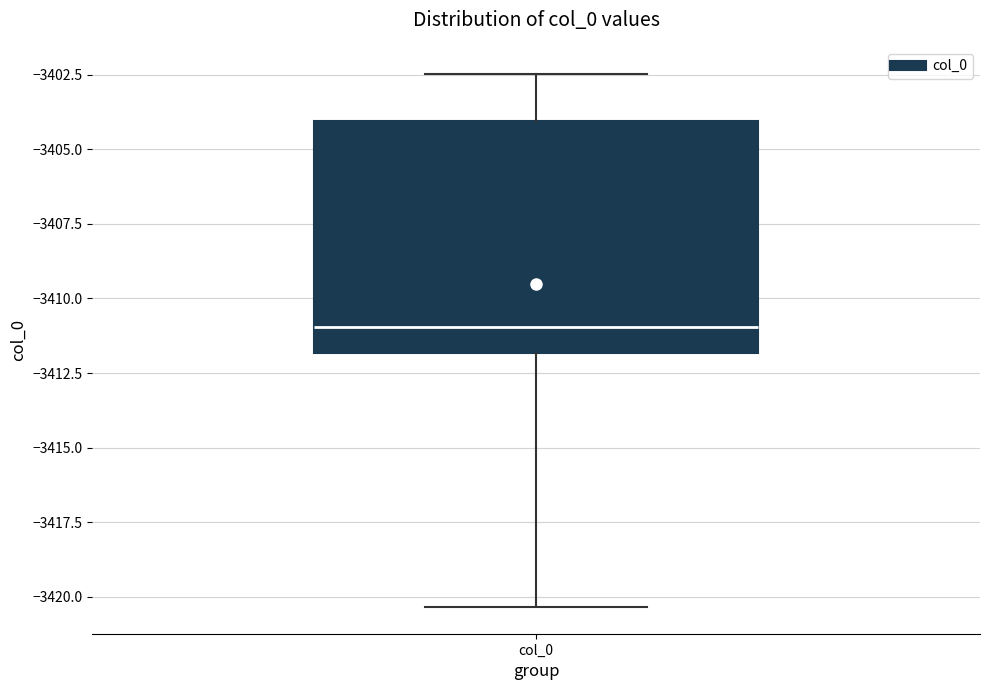

Read this box plot against the y-axis: the position of the median line, the range covered by the box, and the ends of both whiskers. The values are not printed on the chart, so give them approximately, as read against the axis.

median -3411.0, box -3412.0 to -3404.0, whiskers -3420.5 to -3402.5